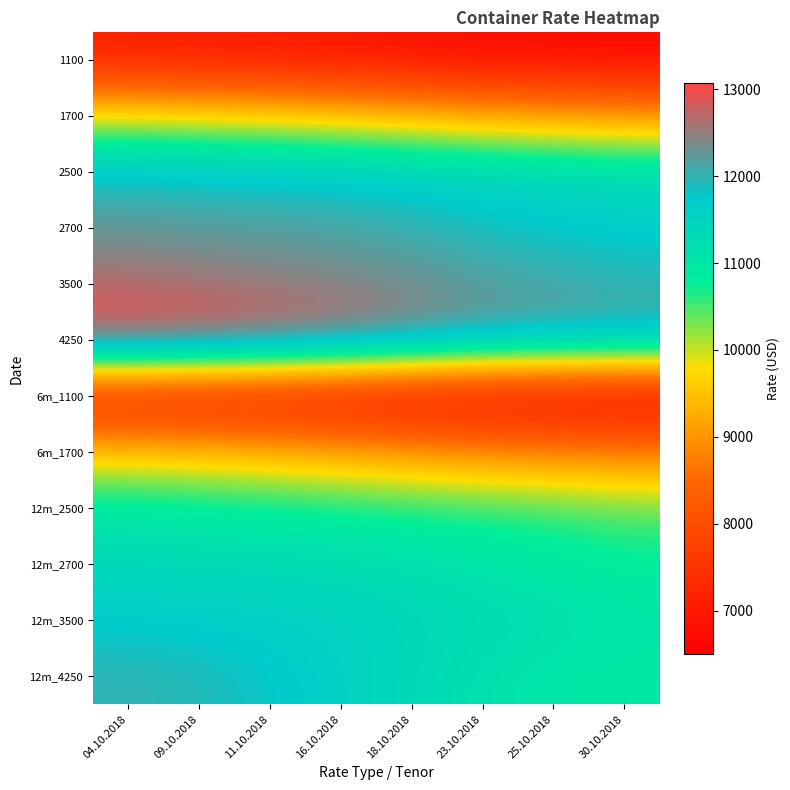

Which label corresponds to the smallest value in the chart?

30.10.2018